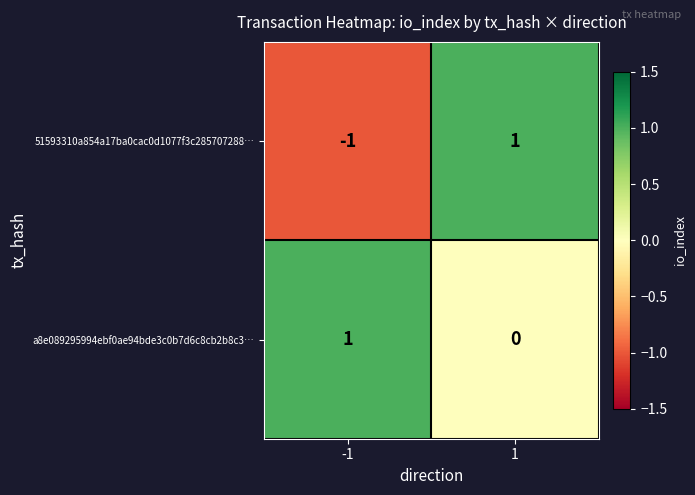

Reading left to right, list all the values displayed in this chart.

51593310a854a17ba0cac0d1077f3c285707288…: -1=-1	1=1
a8e089295994ebf0ae94bde3c0b7d6c8cb2b8c3…: -1=1	1=0